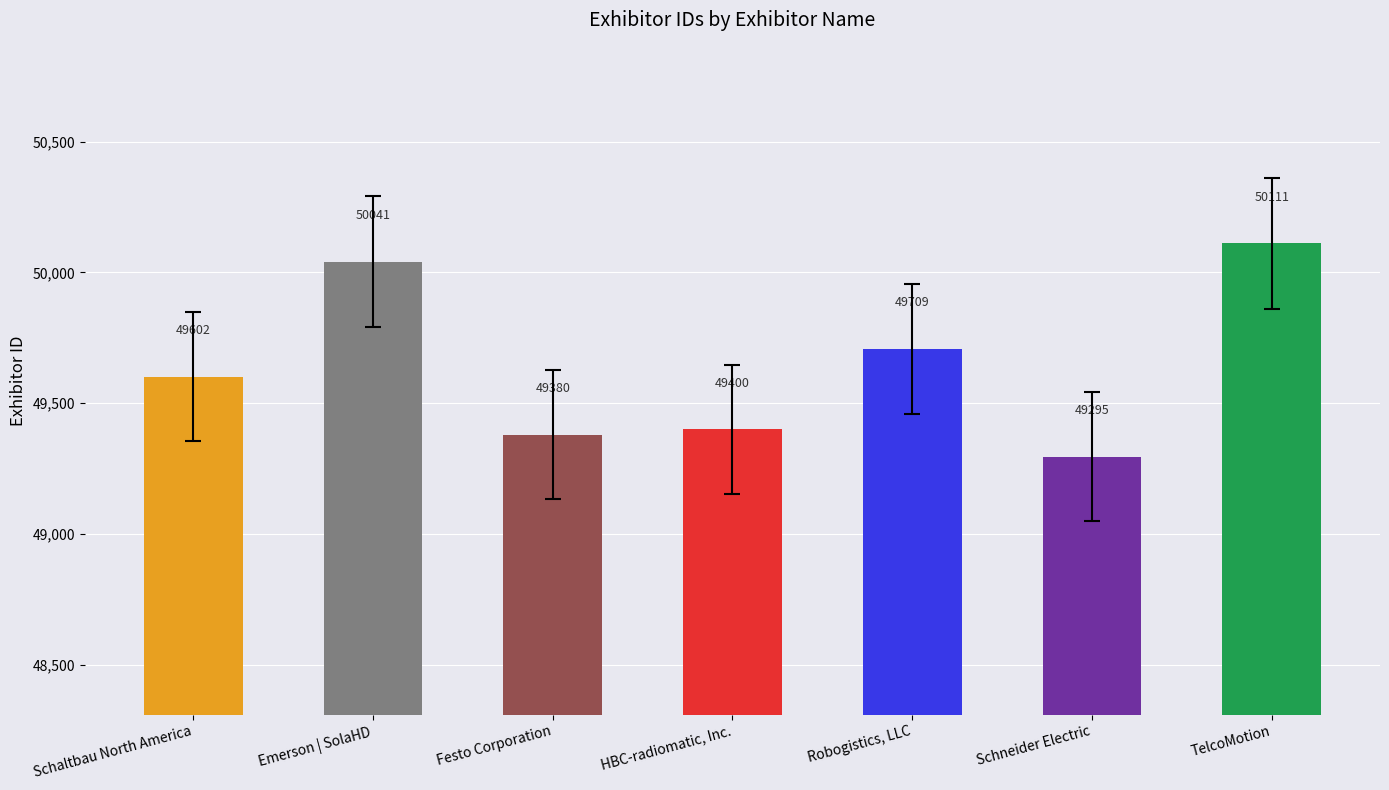

How many data points are less than 49602?

3